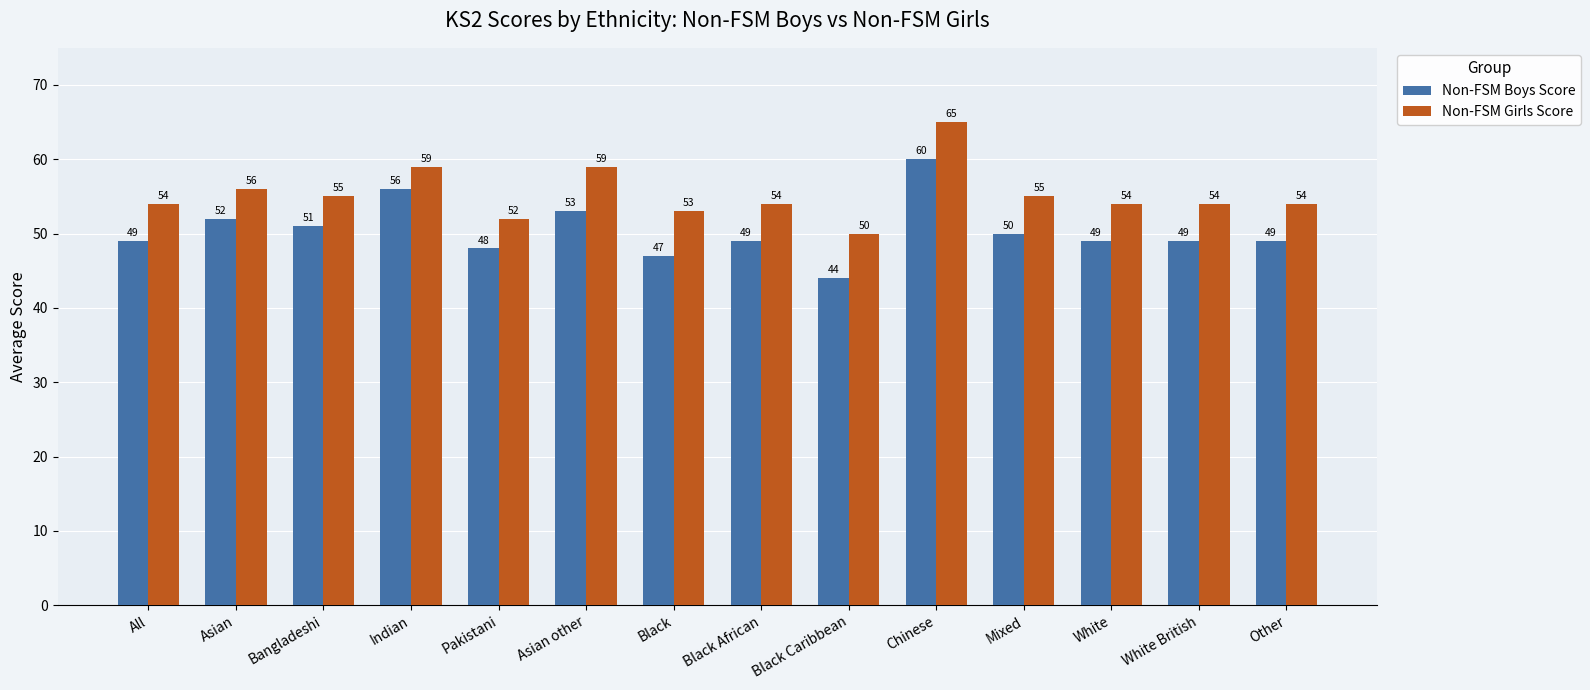

Which series has the largest range (max minus min)?

Non-FSM Boys Score